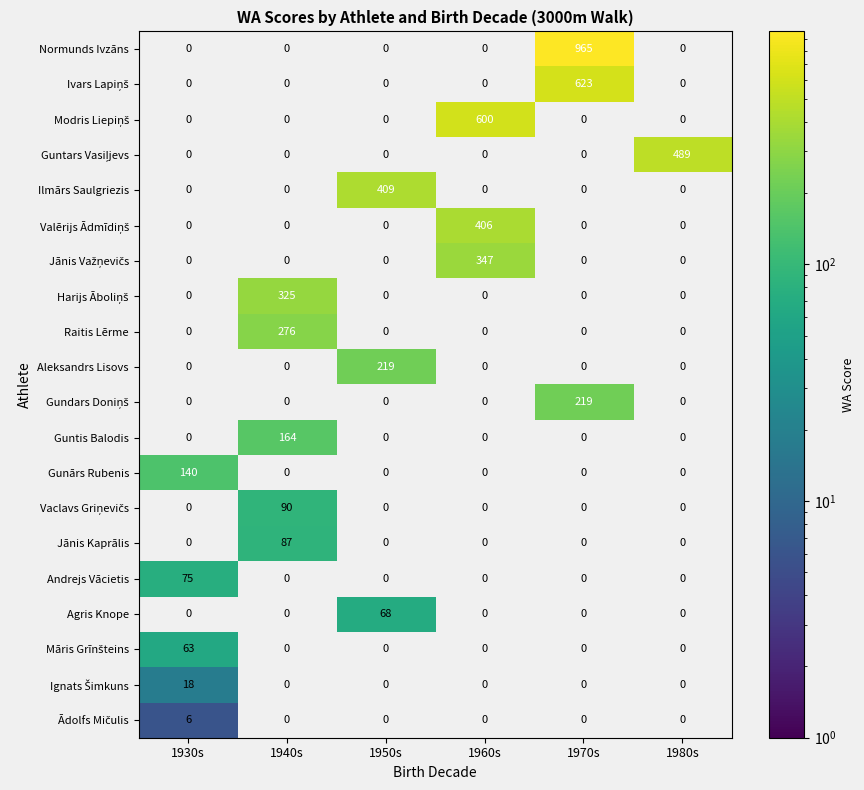

What is the average value of the Gunārs Rubenis series?

23